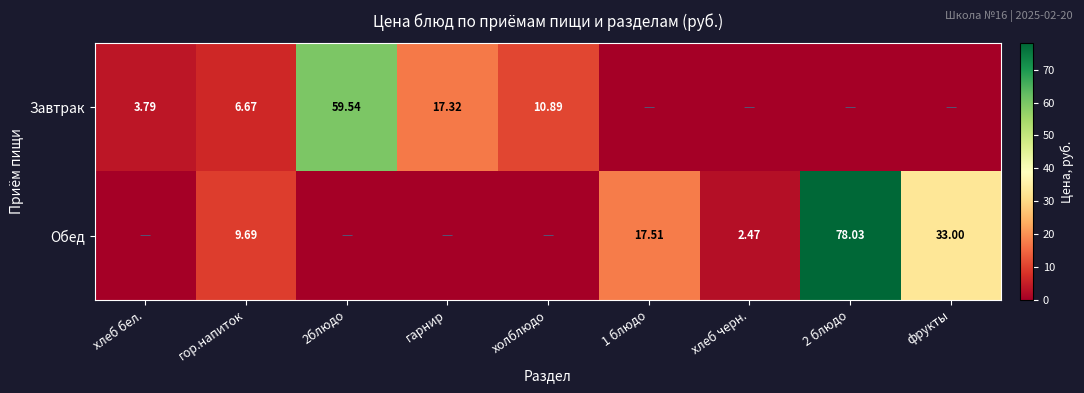

What is the difference between the second highest and minimum values in the Обед series?

33.0